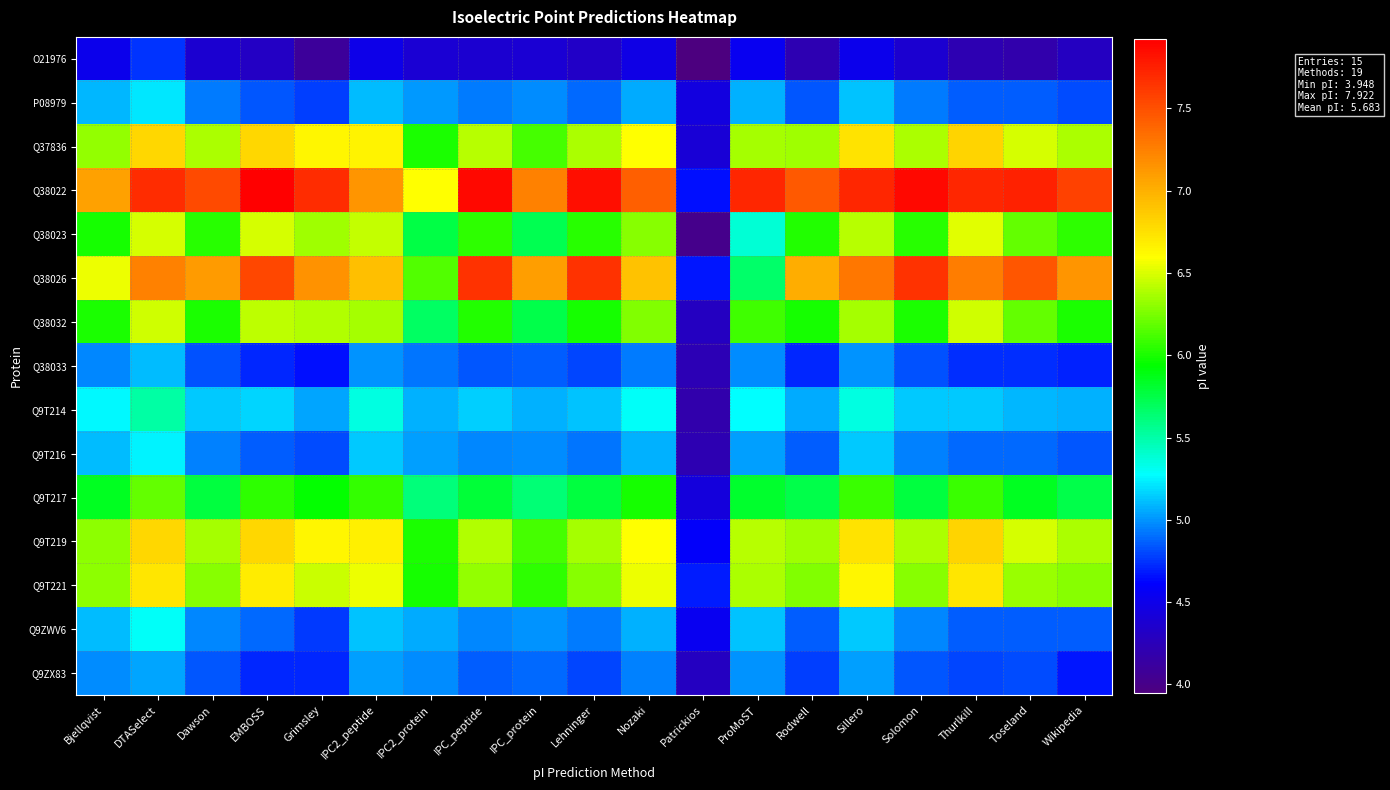

Reading left to right, extract all data points from this chart.

O21976: Bjellqvist=4.5	DTASelect=4.7	Dawson=4.4	EMBOSS=4.3	Grimsley=4.1	IPC2_peptide=4.5	IPC2_protein=4.4	IPC_peptide=4.4	IPC_protein=4.4	Lehninger=4.3	Nozaki=4.5	Patrickios=3.9	ProMoST=4.5	Rodwell=4.2	Sillero=4.5	Solomon=4.4	Thurlkill=4.2	Toseland=4.2	Wikipedia=4.3
P08979: Bjellqvist=5.1	DTASelect=5.2	Dawson=4.9	EMBOSS=4.8	Grimsley=4.8	IPC2_peptide=5.1	IPC2_protein=5.0	IPC_peptide=4.9	IPC_protein=5.0	Lehninger=4.9	Nozaki=5.1	Patrickios=4.5	ProMoST=5.1	Rodwell=4.8	Sillero=5.1	Solomon=4.9	Thurlkill=4.9	Toseland=4.9	Wikipedia=4.8
Q37836: Bjellqvist=6.3	DTASelect=6.8	Dawson=6.4	EMBOSS=6.8	Grimsley=6.6	IPC2_peptide=6.7	IPC2_protein=6.0	IPC_peptide=6.4	IPC_protein=6.1	Lehninger=6.4	Nozaki=6.6	Patrickios=4.4	ProMoST=6.4	Rodwell=6.4	Sillero=6.7	Solomon=6.4	Thurlkill=6.8	Toseland=6.5	Wikipedia=6.4
Q38022: Bjellqvist=7.1	DTASelect=7.7	Dawson=7.5	EMBOSS=7.9	Grimsley=7.7	IPC2_peptide=7.1	IPC2_protein=6.6	IPC_peptide=7.9	IPC_protein=7.2	Lehninger=7.8	Nozaki=7.4	Patrickios=4.7	ProMoST=7.7	Rodwell=7.5	Sillero=7.7	Solomon=7.9	Thurlkill=7.7	Toseland=7.7	Wikipedia=7.6
Q38023: Bjellqvist=6.0	DTASelect=6.5	Dawson=6.0	EMBOSS=6.5	Grimsley=6.4	IPC2_peptide=6.4	IPC2_protein=5.8	IPC_peptide=6.1	IPC_protein=5.7	Lehninger=6.0	Nozaki=6.3	Patrickios=4.0	ProMoST=5.4	Rodwell=6.0	Sillero=6.4	Solomon=6.0	Thurlkill=6.5	Toseland=6.2	Wikipedia=6.1
Q38026: Bjellqvist=6.5	DTASelect=7.2	Dawson=7.1	EMBOSS=7.5	Grimsley=7.1	IPC2_peptide=6.9	IPC2_protein=6.1	IPC_peptide=7.7	IPC_protein=7.1	Lehninger=7.7	Nozaki=6.9	Patrickios=4.7	ProMoST=5.7	Rodwell=7.0	Sillero=7.3	Solomon=7.7	Thurlkill=7.3	Toseland=7.5	Wikipedia=7.1
Q38032: Bjellqvist=6.0	DTASelect=6.5	Dawson=6.0	EMBOSS=6.4	Grimsley=6.4	IPC2_peptide=6.4	IPC2_protein=5.7	IPC_peptide=6.0	IPC_protein=5.7	Lehninger=6.0	Nozaki=6.3	Patrickios=4.3	ProMoST=6.1	Rodwell=6.0	Sillero=6.4	Solomon=6.0	Thurlkill=6.5	Toseland=6.2	Wikipedia=6.0
Q38033: Bjellqvist=5.0	DTASelect=5.1	Dawson=4.8	EMBOSS=4.7	Grimsley=4.6	IPC2_peptide=5.0	IPC2_protein=4.9	IPC_peptide=4.8	IPC_protein=4.9	Lehninger=4.8	Nozaki=4.9	Patrickios=4.2	ProMoST=5.0	Rodwell=4.7	Sillero=5.0	Solomon=4.8	Thurlkill=4.7	Toseland=4.7	Wikipedia=4.7
Q9T214: Bjellqvist=5.3	DTASelect=5.5	Dawson=5.1	EMBOSS=5.2	Grimsley=5.0	IPC2_peptide=5.3	IPC2_protein=5.1	IPC_peptide=5.2	IPC_protein=5.1	Lehninger=5.1	Nozaki=5.3	Patrickios=4.2	ProMoST=5.3	Rodwell=5.1	Sillero=5.4	Solomon=5.1	Thurlkill=5.1	Toseland=5.1	Wikipedia=5.1
Q9T216: Bjellqvist=5.1	DTASelect=5.2	Dawson=5.0	EMBOSS=4.9	Grimsley=4.8	IPC2_peptide=5.1	IPC2_protein=5.0	IPC_peptide=5.0	IPC_protein=5.0	Lehninger=4.9	Nozaki=5.1	Patrickios=4.2	ProMoST=5.0	Rodwell=4.9	Sillero=5.1	Solomon=5.0	Thurlkill=4.9	Toseland=4.9	Wikipedia=4.8
Q9T217: Bjellqvist=5.8	DTASelect=6.2	Dawson=5.8	EMBOSS=6.0	Grimsley=5.9	IPC2_peptide=6.1	IPC2_protein=5.6	IPC_peptide=5.8	IPC_protein=5.6	Lehninger=5.8	Nozaki=6.0	Patrickios=4.4	ProMoST=5.8	Rodwell=5.7	Sillero=6.1	Solomon=5.8	Thurlkill=6.1	Toseland=5.9	Wikipedia=5.7
Q9T219: Bjellqvist=6.3	DTASelect=6.8	Dawson=6.4	EMBOSS=6.8	Grimsley=6.6	IPC2_peptide=6.7	IPC2_protein=6.0	IPC_peptide=6.4	IPC_protein=6.1	Lehninger=6.4	Nozaki=6.6	Patrickios=4.6	ProMoST=6.4	Rodwell=6.4	Sillero=6.7	Solomon=6.4	Thurlkill=6.8	Toseland=6.5	Wikipedia=6.4
Q9T221: Bjellqvist=6.3	DTASelect=6.7	Dawson=6.3	EMBOSS=6.7	Grimsley=6.5	IPC2_peptide=6.5	IPC2_protein=6.0	IPC_peptide=6.3	IPC_protein=6.0	Lehninger=6.3	Nozaki=6.5	Patrickios=4.7	ProMoST=6.4	Rodwell=6.3	Sillero=6.6	Solomon=6.3	Thurlkill=6.7	Toseland=6.3	Wikipedia=6.3
Q9ZWV6: Bjellqvist=5.1	DTASelect=5.3	Dawson=5.0	EMBOSS=4.9	Grimsley=4.8	IPC2_peptide=5.1	IPC2_protein=5.1	IPC_peptide=5.0	IPC_protein=5.0	Lehninger=4.9	Nozaki=5.1	Patrickios=4.5	ProMoST=5.1	Rodwell=4.9	Sillero=5.1	Solomon=5.0	Thurlkill=4.9	Toseland=4.9	Wikipedia=4.9
Q9ZX83: Bjellqvist=5.0	DTASelect=5.0	Dawson=4.8	EMBOSS=4.7	Grimsley=4.7	IPC2_peptide=5.0	IPC2_protein=5.0	IPC_peptide=4.9	IPC_protein=4.9	Lehninger=4.8	Nozaki=5.0	Patrickios=4.3	ProMoST=5.0	Rodwell=4.8	Sillero=5.0	Solomon=4.8	Thurlkill=4.8	Toseland=4.8	Wikipedia=4.7